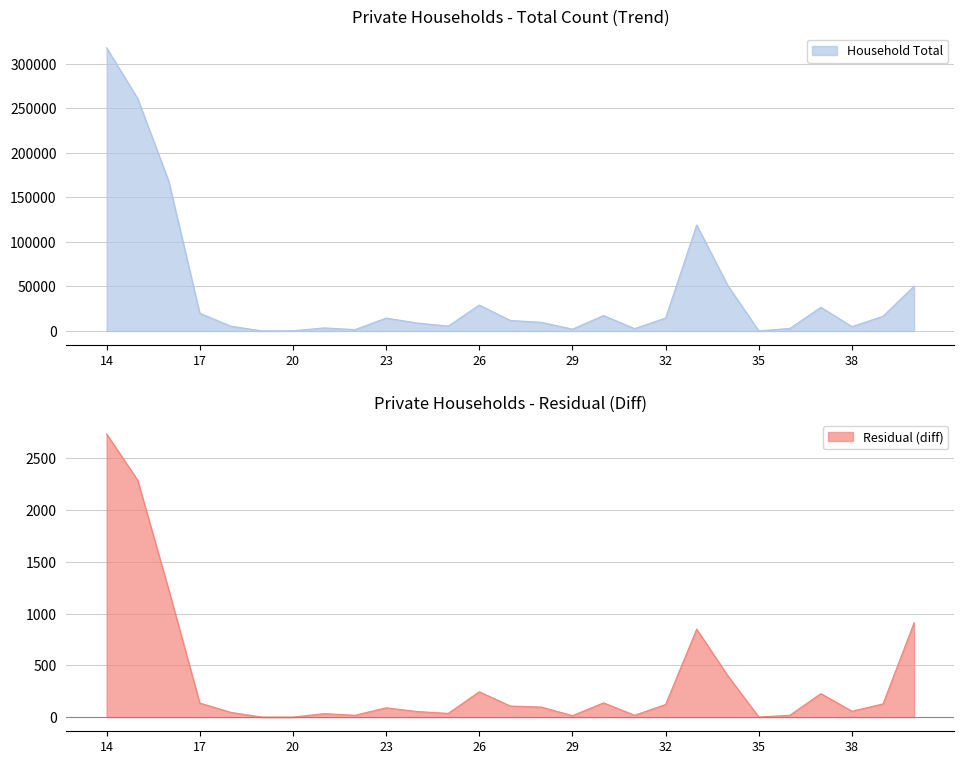

Which has a higher value, 30 or 34?

34